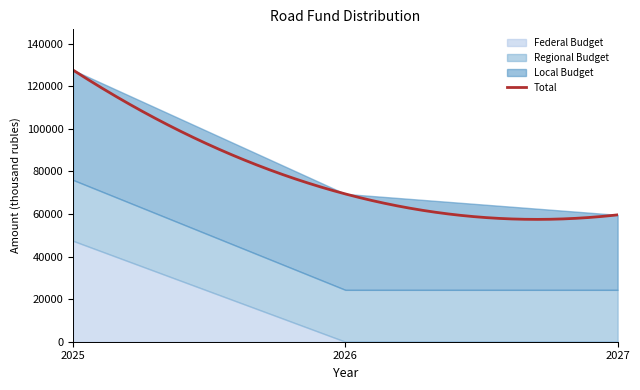

Reading right to left, list all the values displayed in this chart.

Federal Budget: 0.0	0.0	47404.0
Regional Budget: 24383.0	24383.0	28622.0
Local Budget: 35235.9	45061.9	51620.1